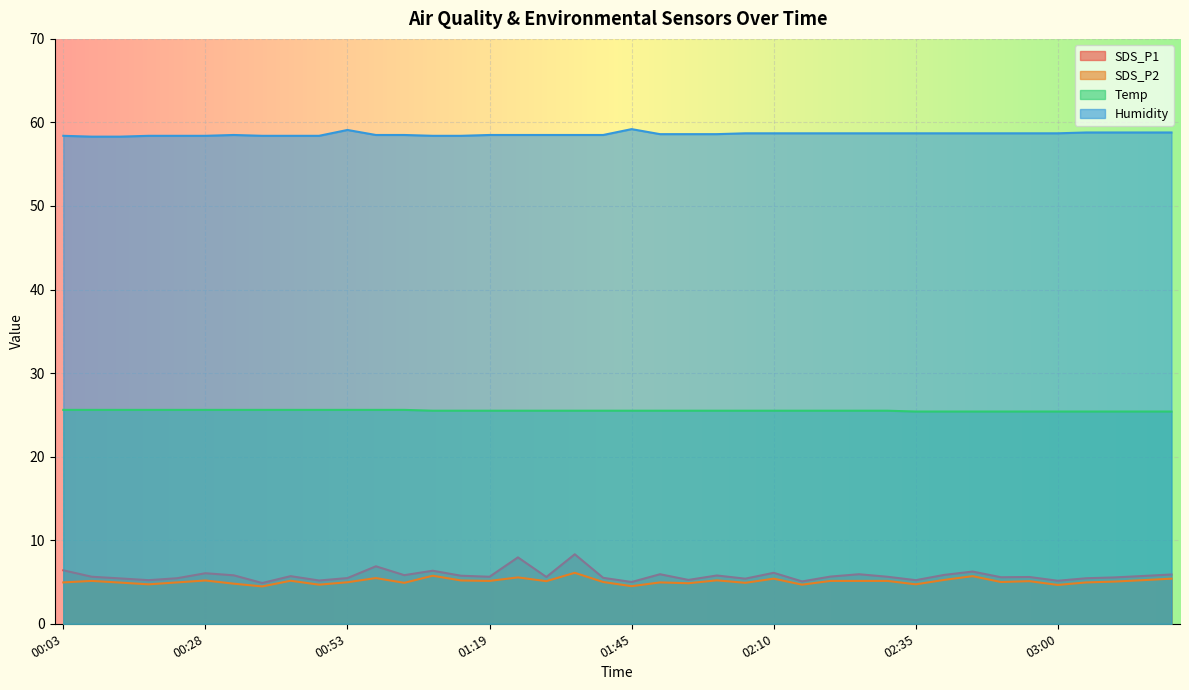

What is the maximum value for Humidity?

59.2